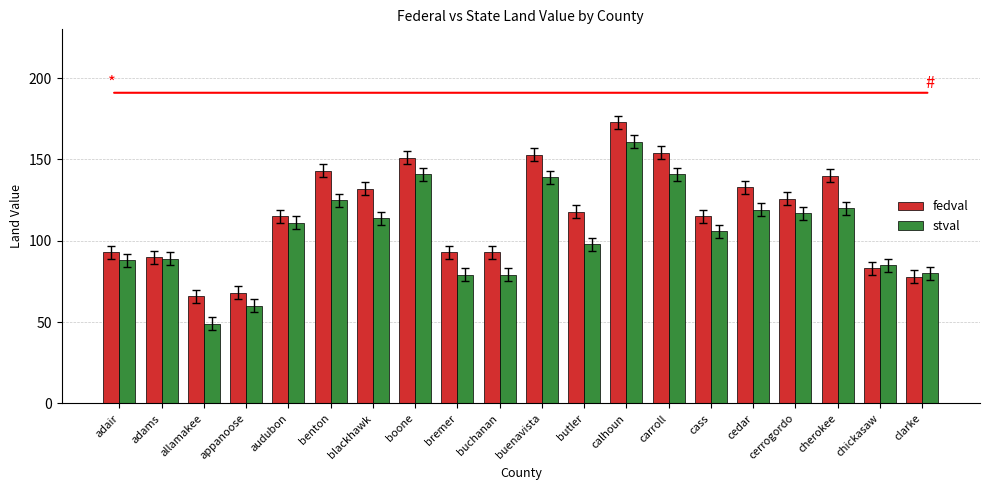

What is the sum of all stval values?

2101